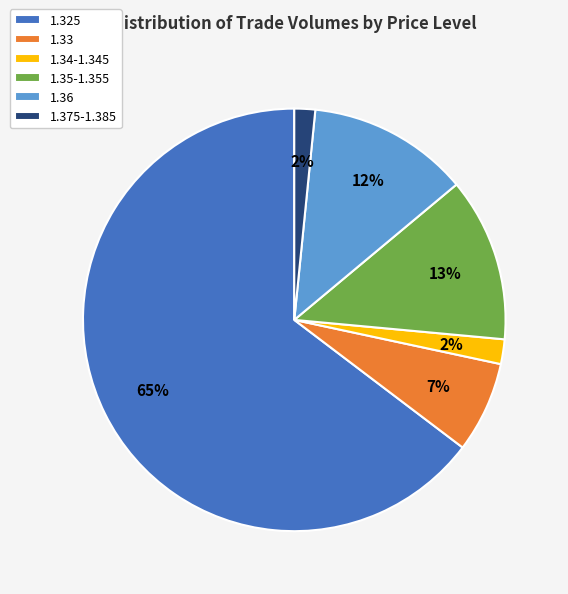

To the nearest percent, what is the average slice percentage?

17%